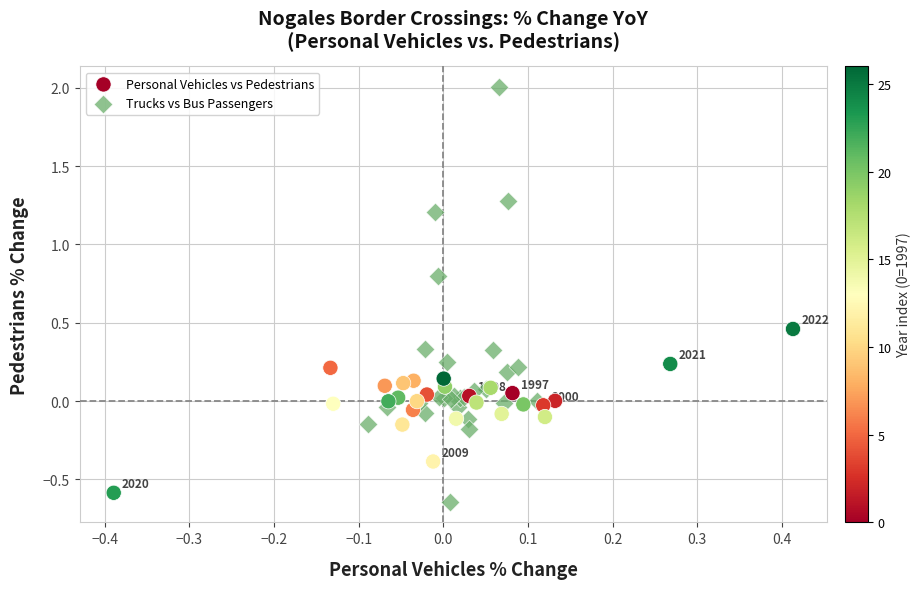

Which series contains the highest Y value?

Trucks vs Bus Passengers